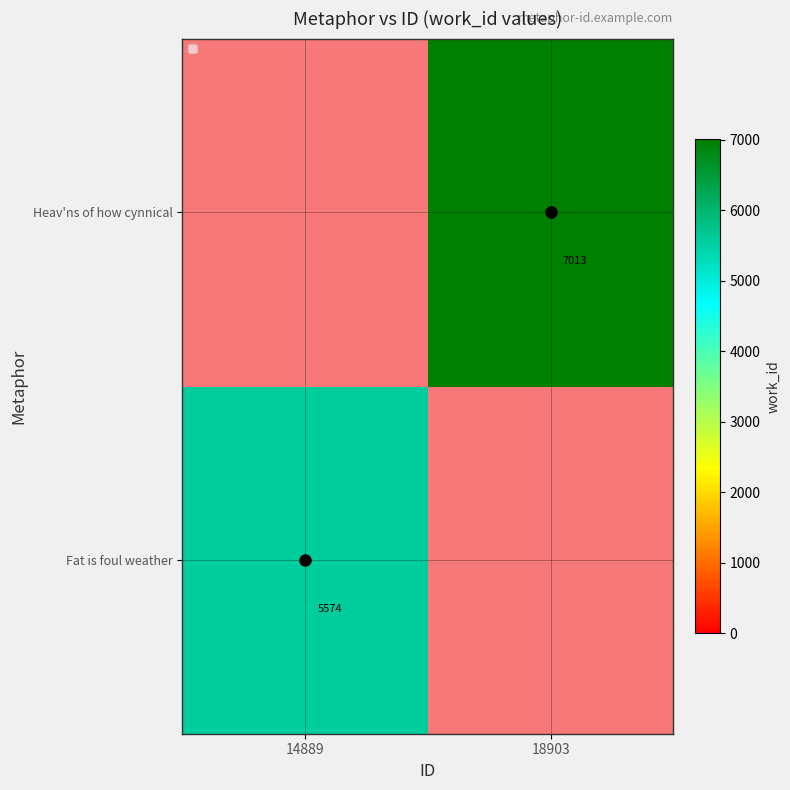

How many values in Heav'ns of how cynnical are above zero?

1